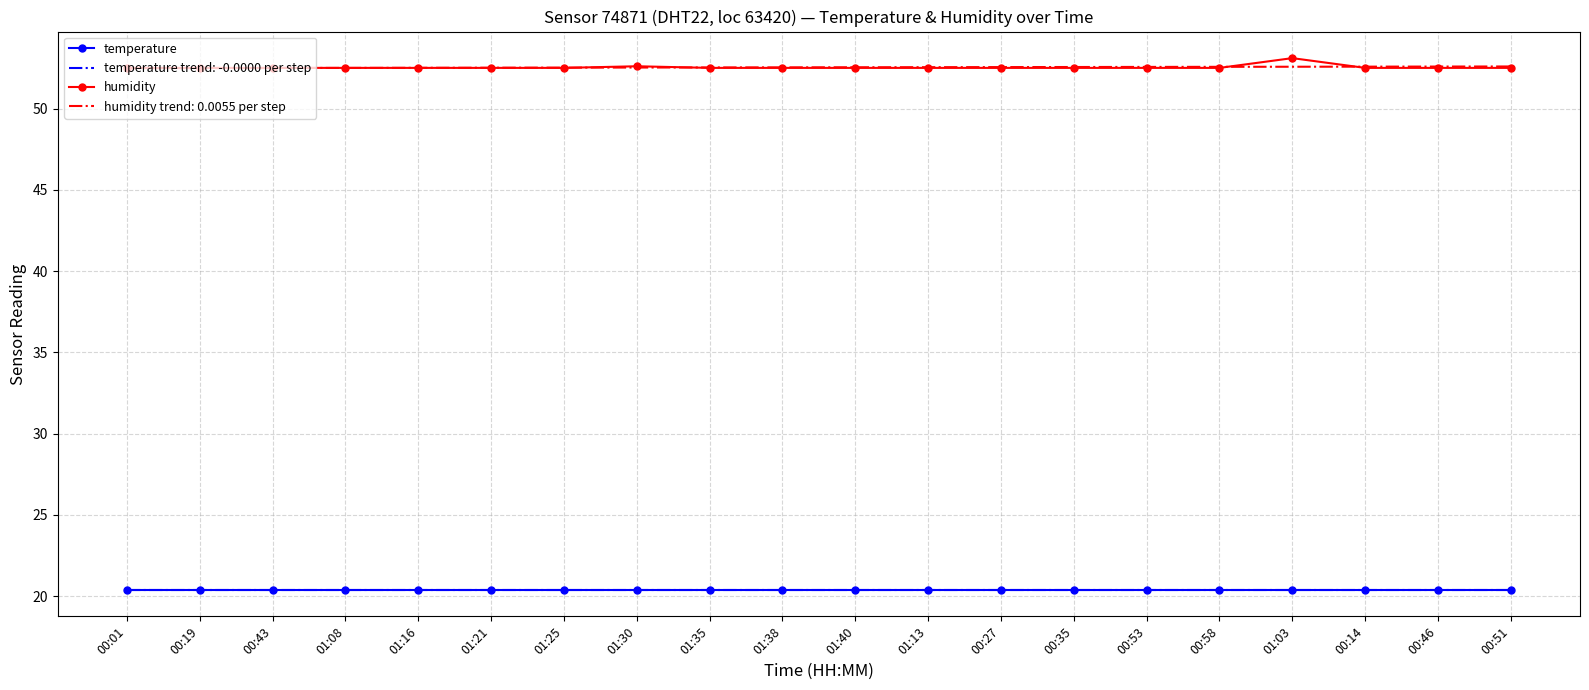

True or false: temperature and humidity intersect in this chart.

False